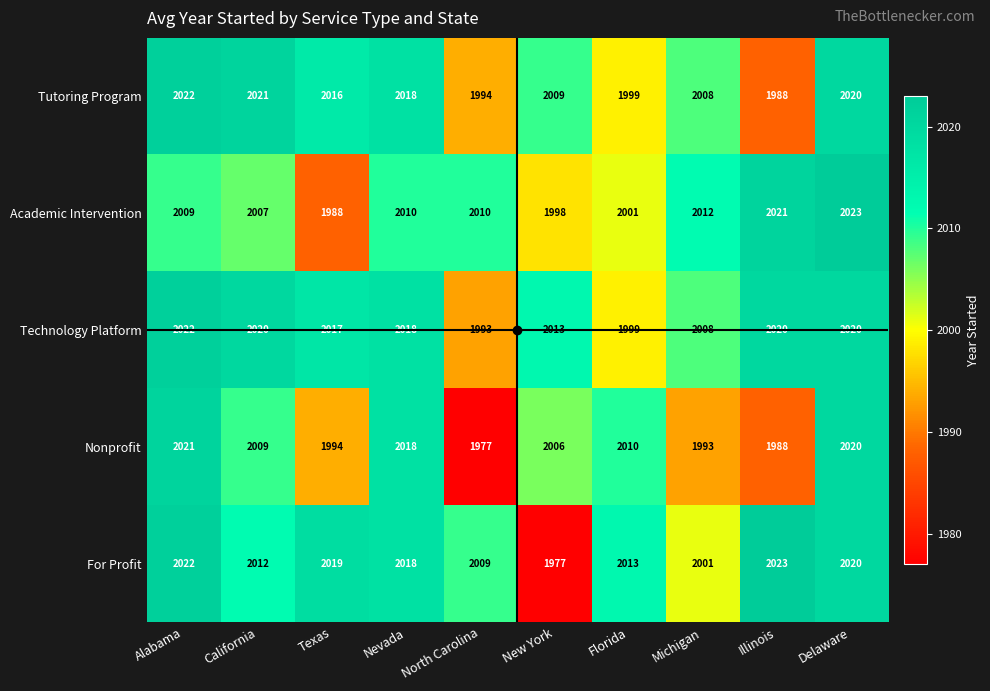

At which category is the sum across all series the highest?

Delaware